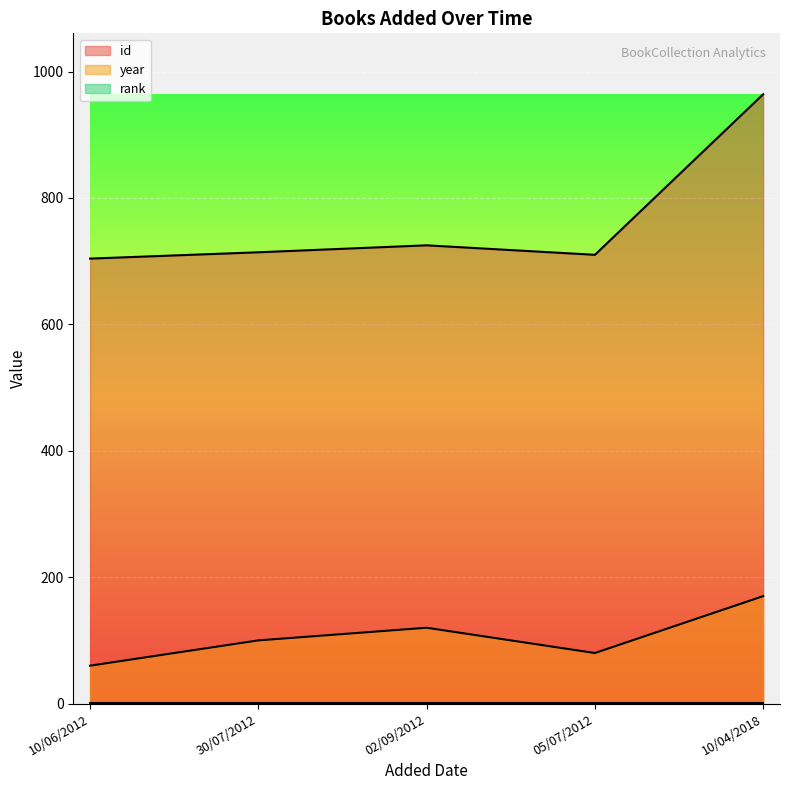

Which series has the largest total across all categories?

id